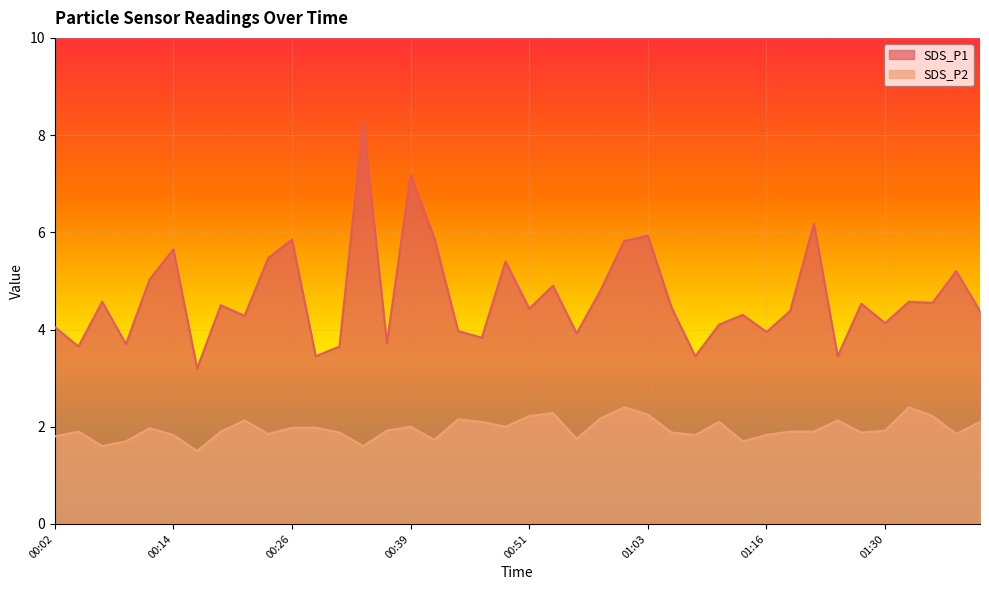

What position from the left is 00:17?

7